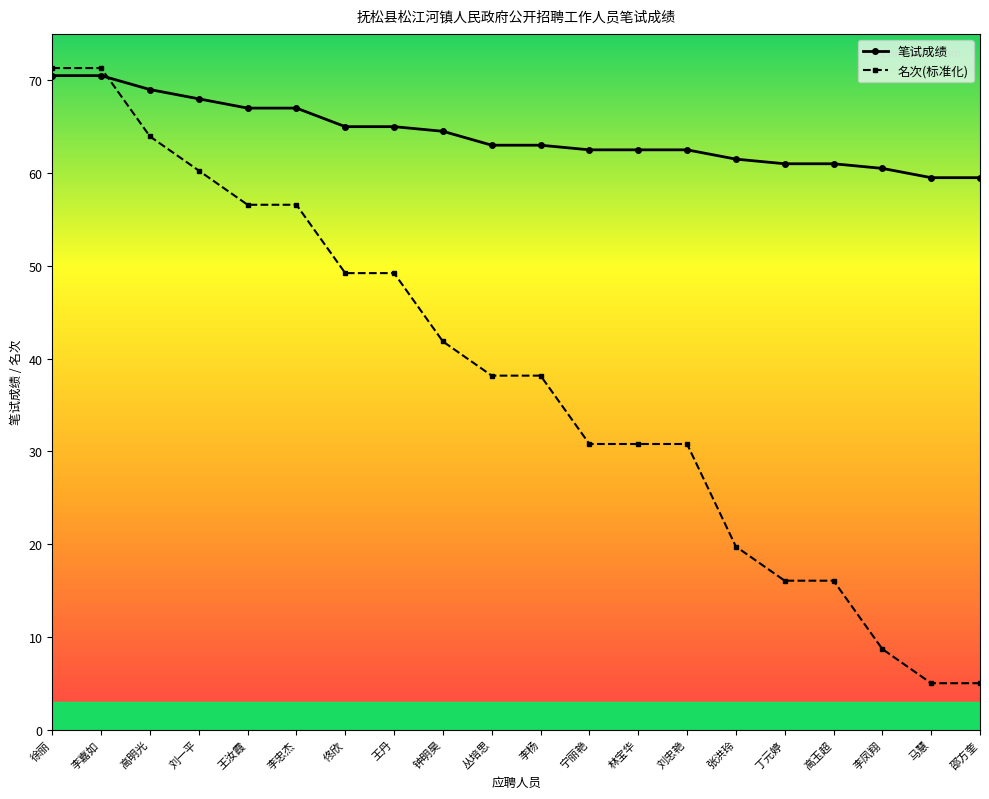

How many intersections are there between 笔试成绩 and 名次(标准化)?

1